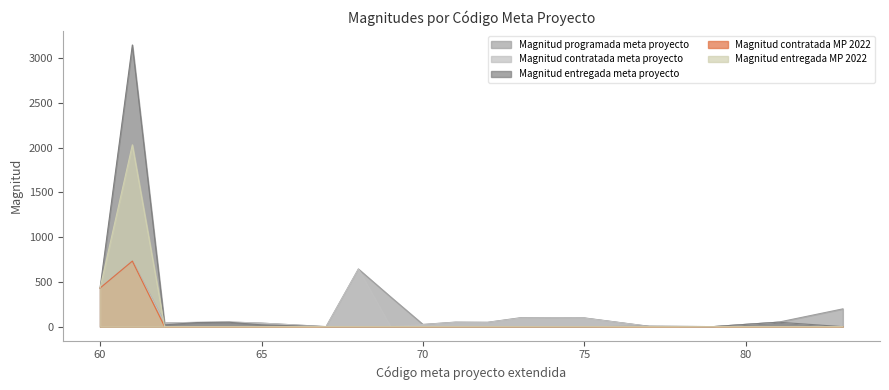

True or false: Magnitud programada meta proyecto and Magnitud contratada meta proyecto cross at least once.

False